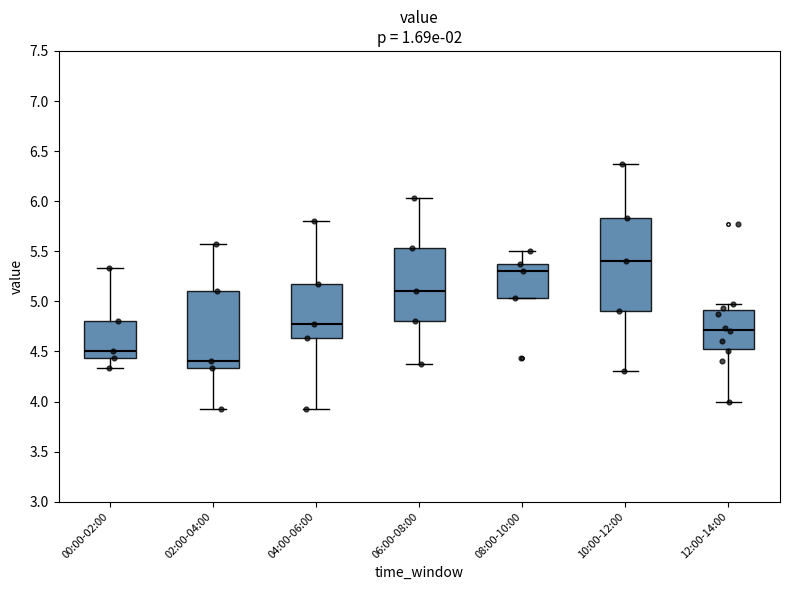

Where does the median line of the box for 08:00-10:00 sit on the y-axis? The values are not printed on the chart, so give them approximately, as read against the axis.

5.30